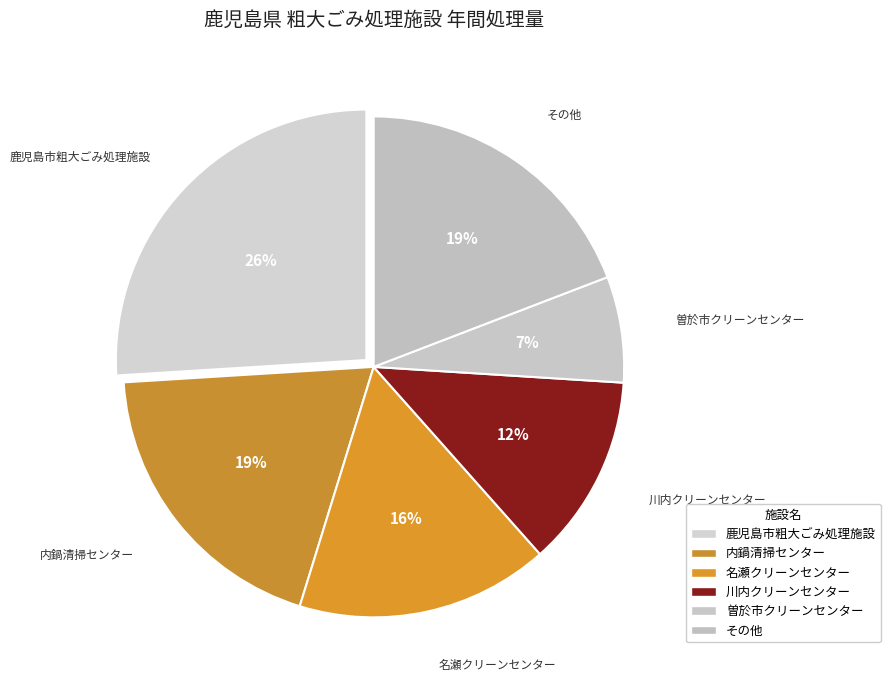

How many slices are in this pie chart?

6